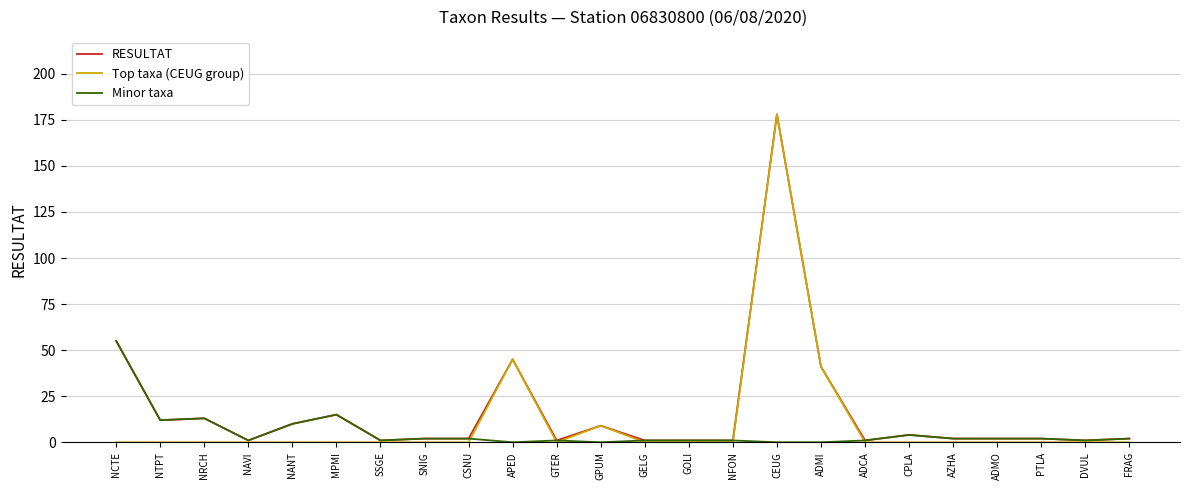

Is the value of Minor taxa at PTLA greater than the value of Top taxa (CEUG group) at GTER?

Yes